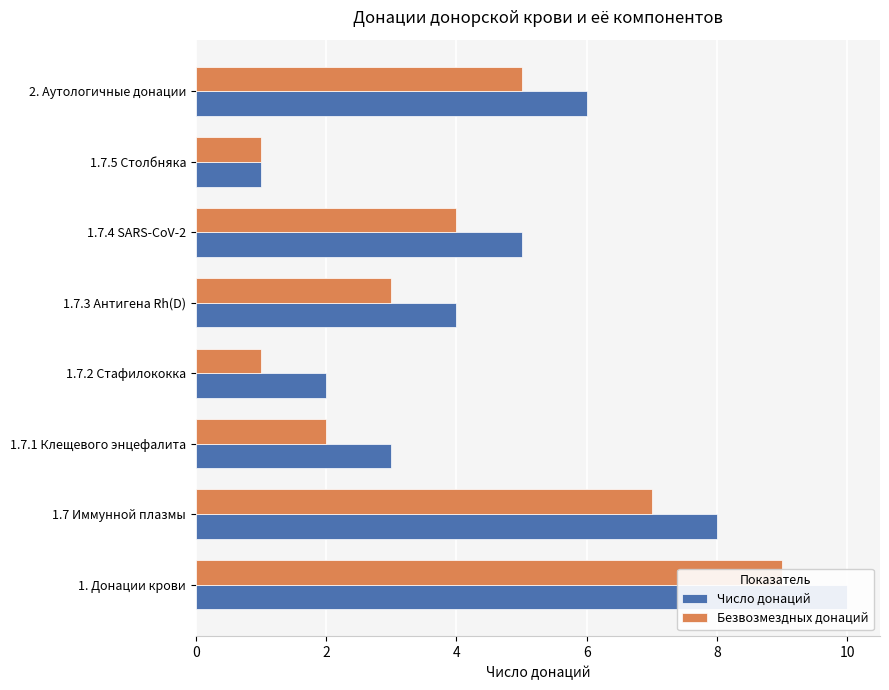

The value of Безвозмездных донаций at 1. Донации крови is 9. True or false?

True